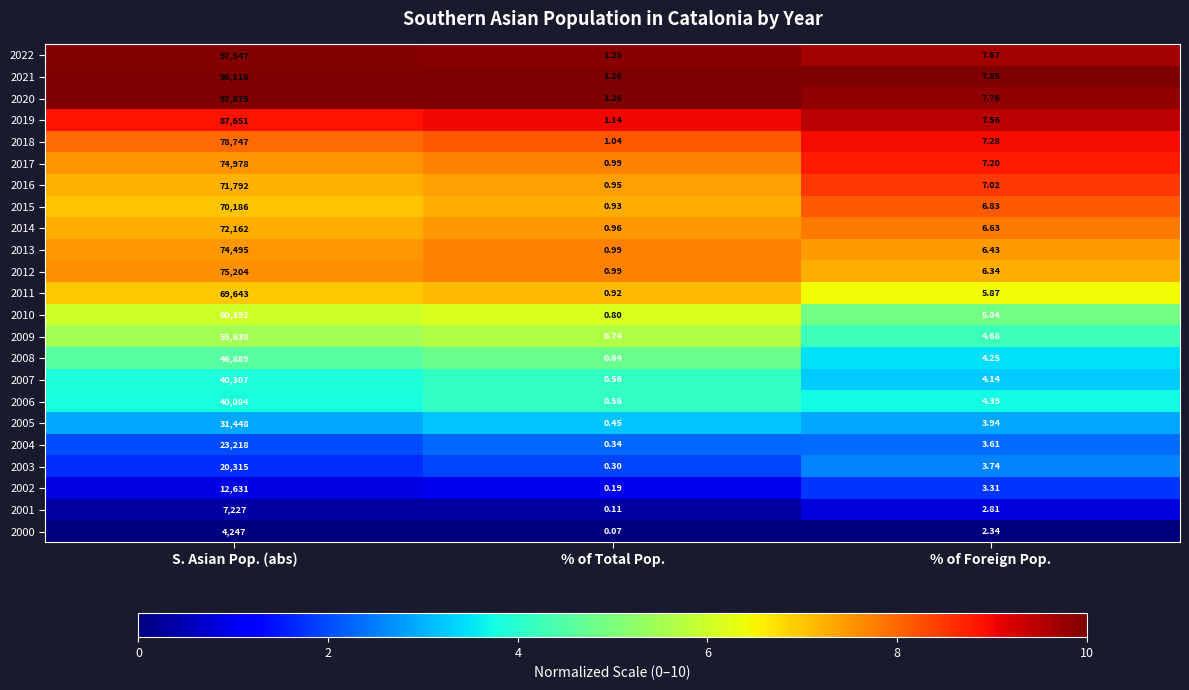

Which label corresponds to the largest value in the chart?

S. Asian Pop. (abs)